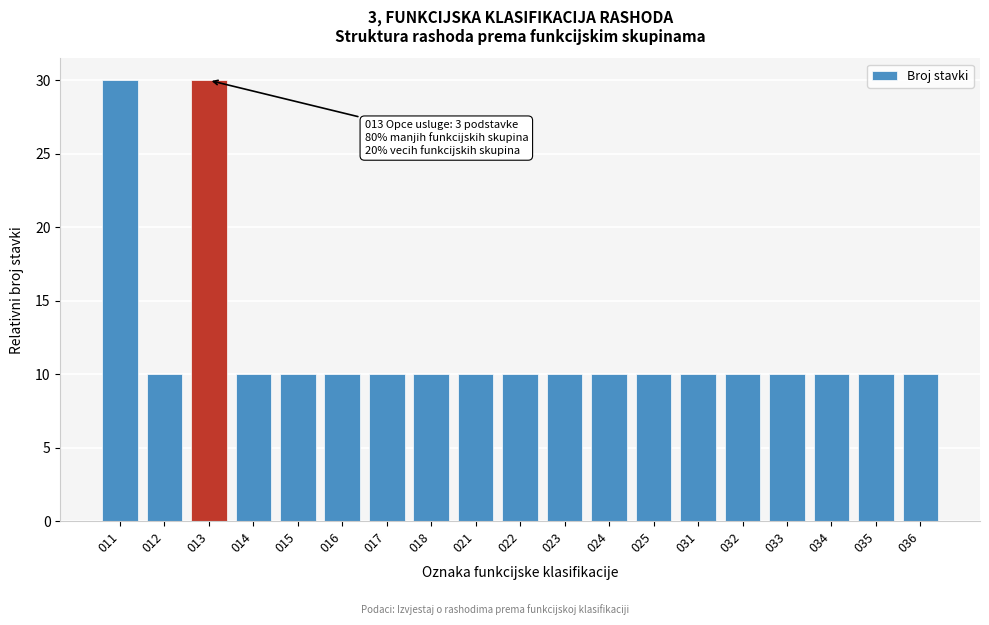

Reading left to right, list all the values displayed in this chart.

30	10	30	10	10	10	10	10	10	10	10	10	10	10	10	10	10	10	10